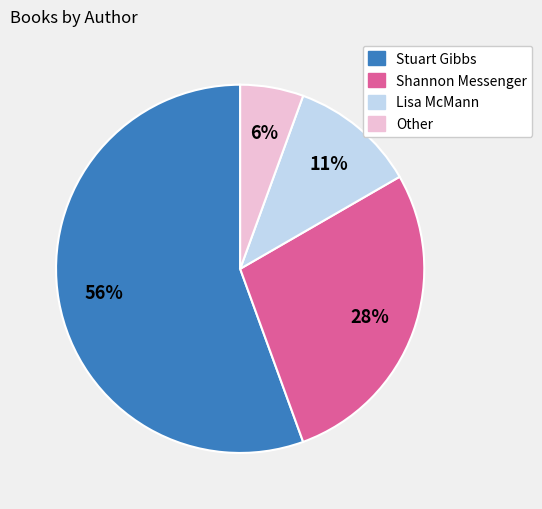

To the nearest percent, what percentage of the pie is Lisa McMann?

11%